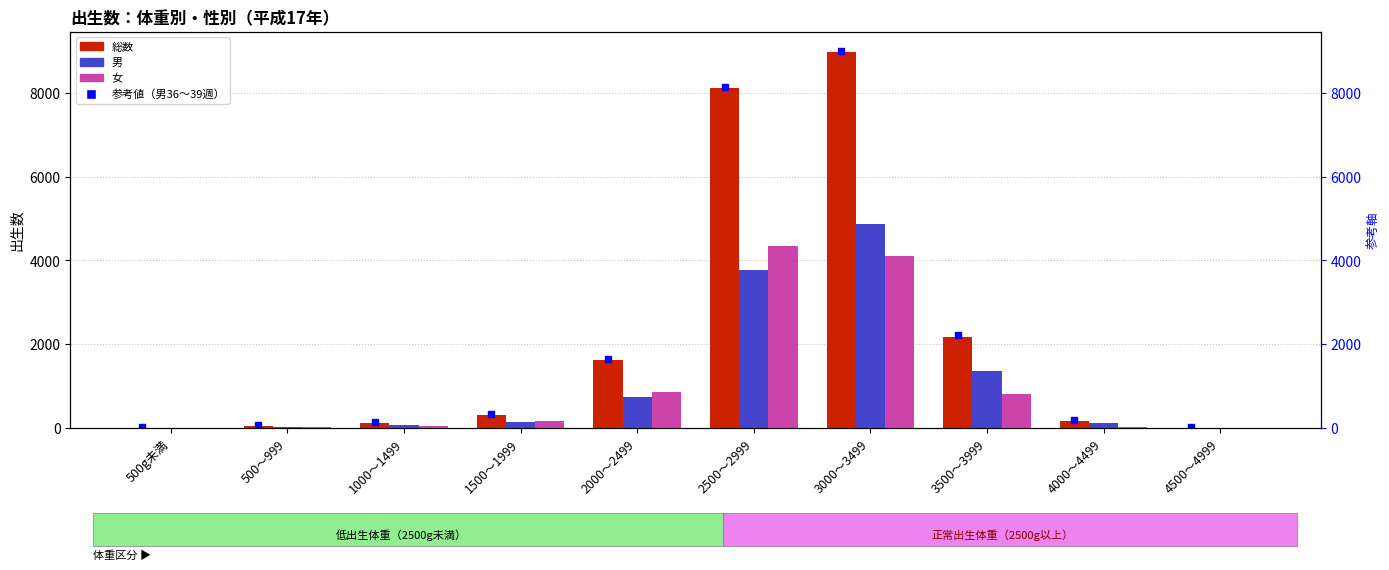

At which label is 総数 closest to 4489?

3500～3999